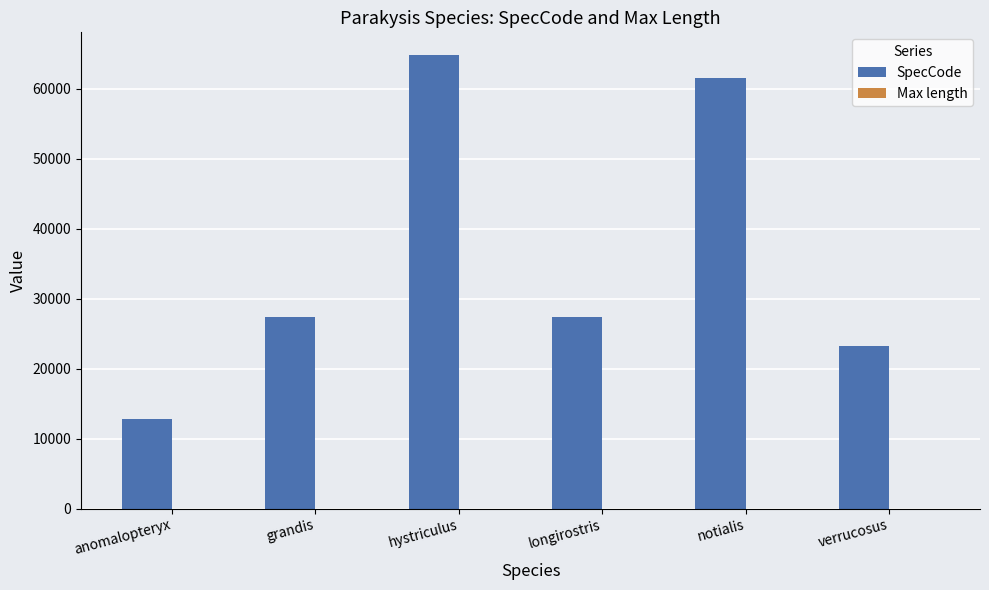

Which series changed the most between grandis and notialis?

SpecCode